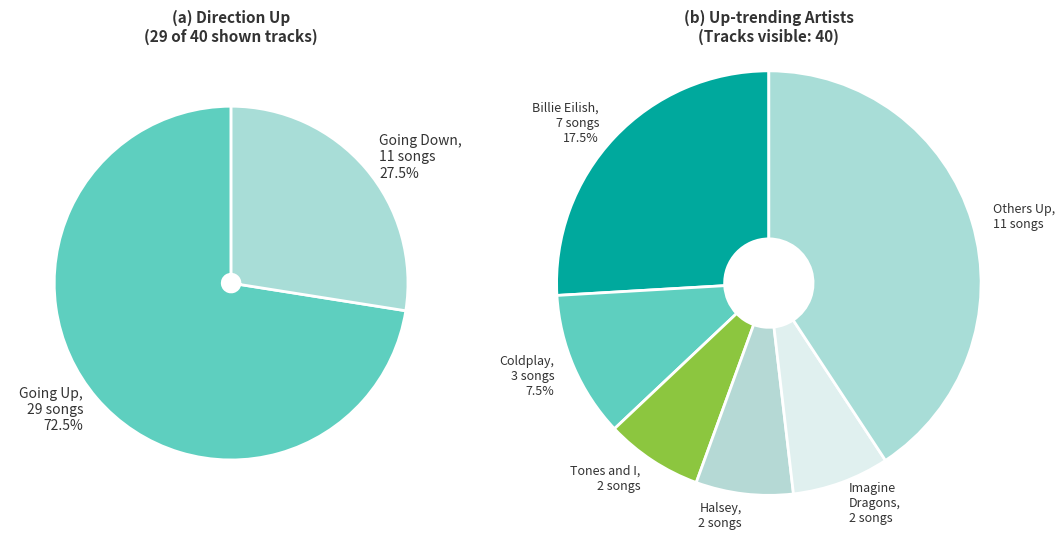

What is the smallest slice in the pie chart?

down